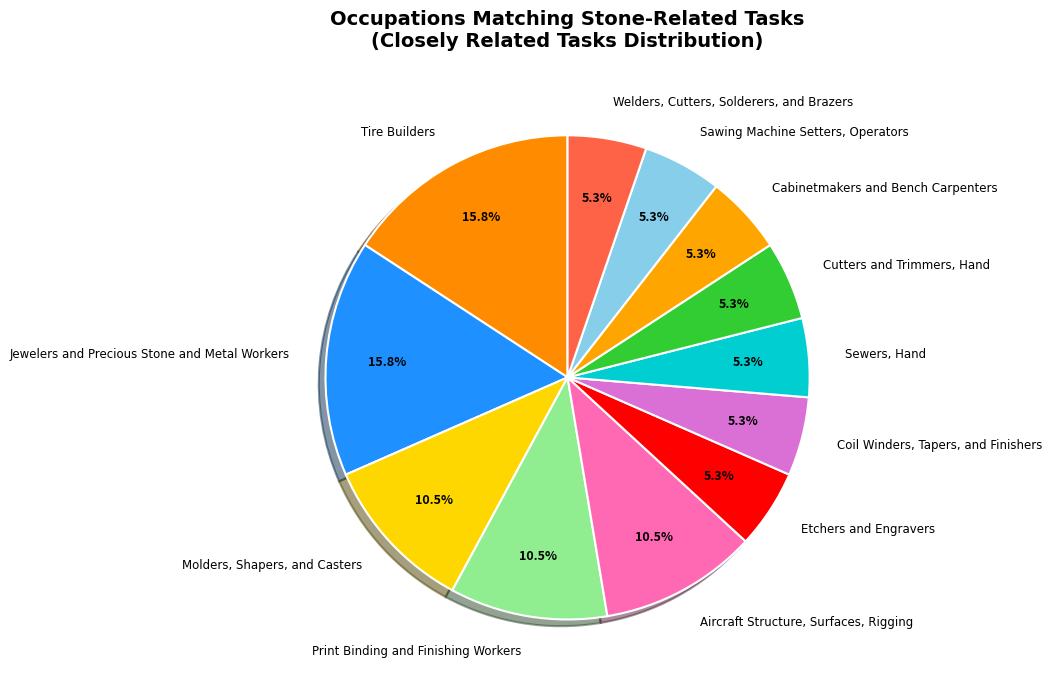

To the nearest percent, what percentage of the pie is Jewelers and Precious Stone and Metal Workers?

16%